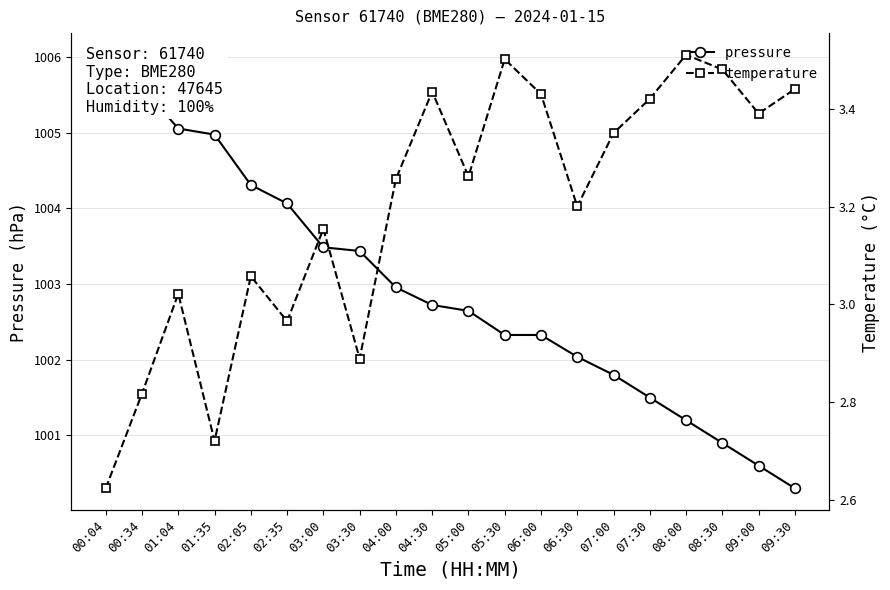

At which category does pressure reach its first local peak?

06:00